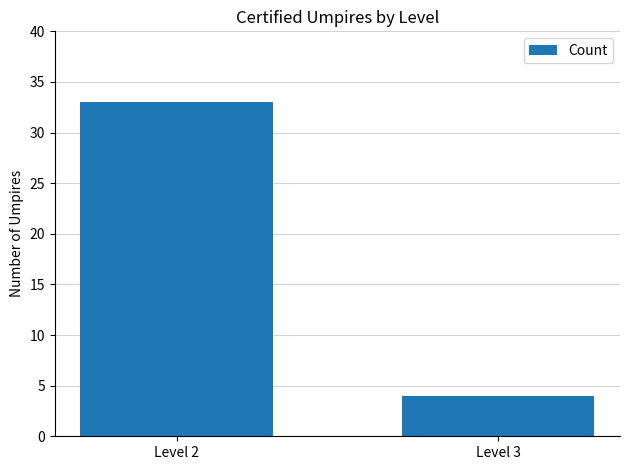

Rank the categories by value from highest to lowest.

Level 2, Level 3